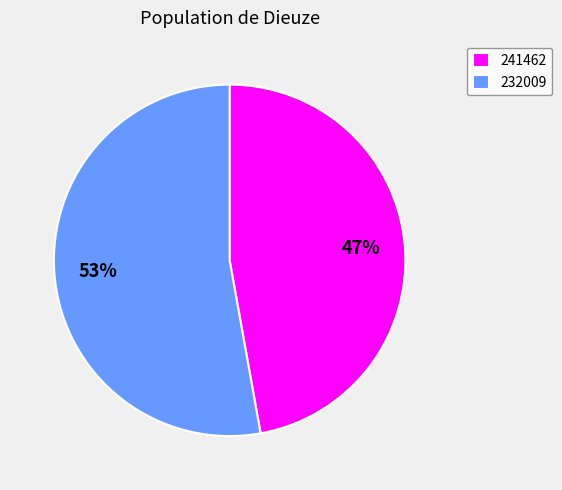

Combined, do 241462 and 232009 account for over 50%?

Yes